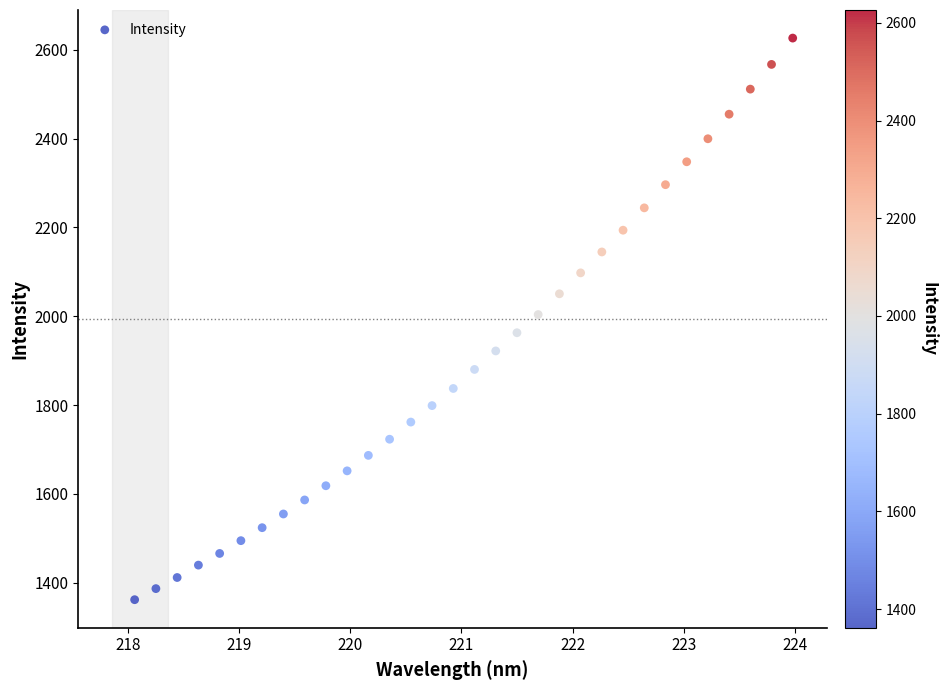

What is the range of Y values (max minus min)?

1264.3